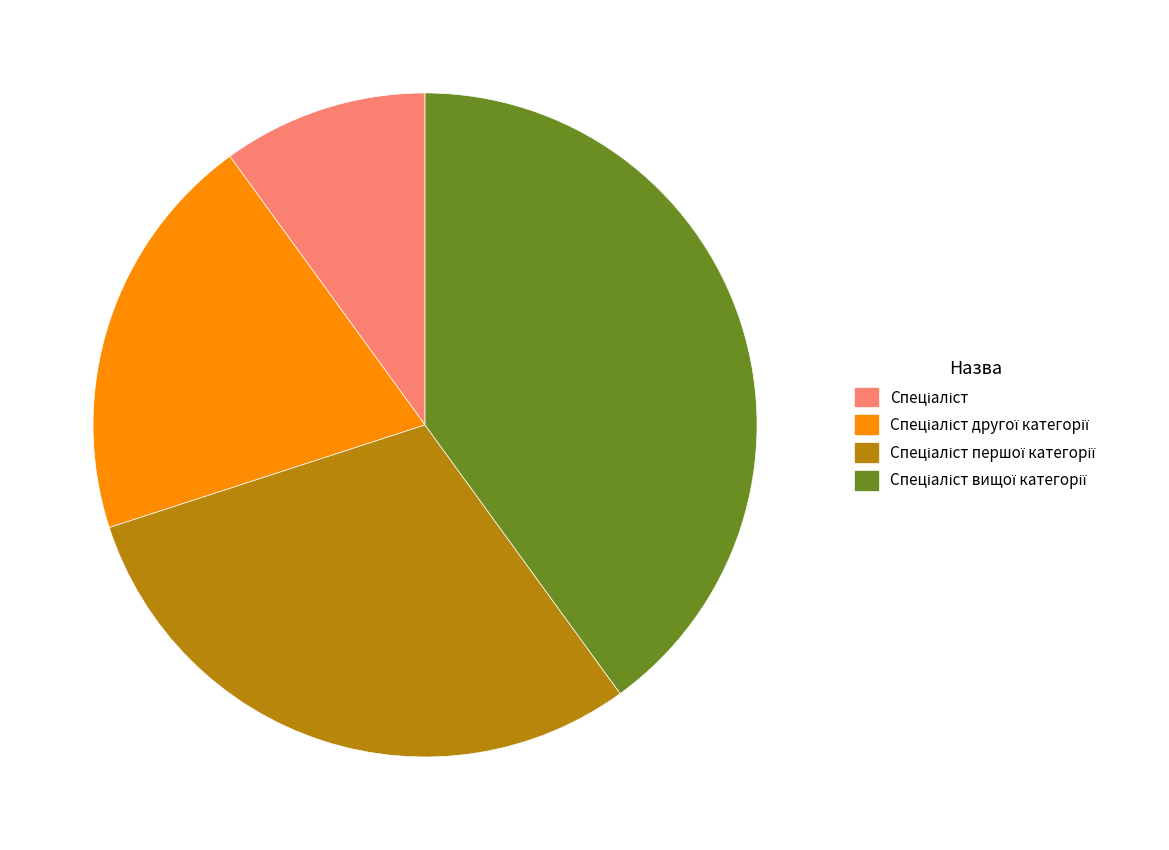

Is there a majority slice in this chart?

No